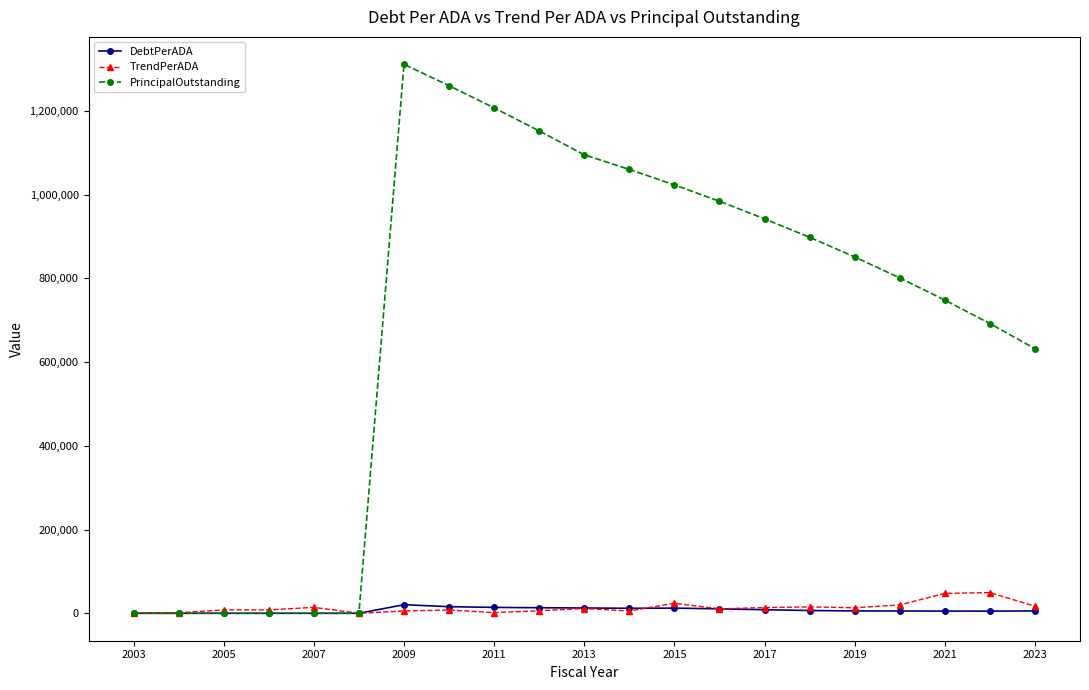

True or false: TrendPerADA has more than 1 interior local peaks.

True